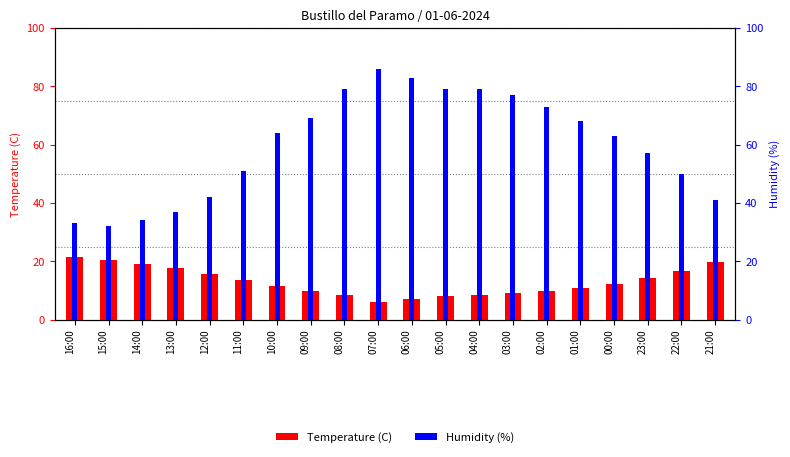

Rank the series by their maximum value, from lowest to highest.

Temperature (C), Humidity (%)